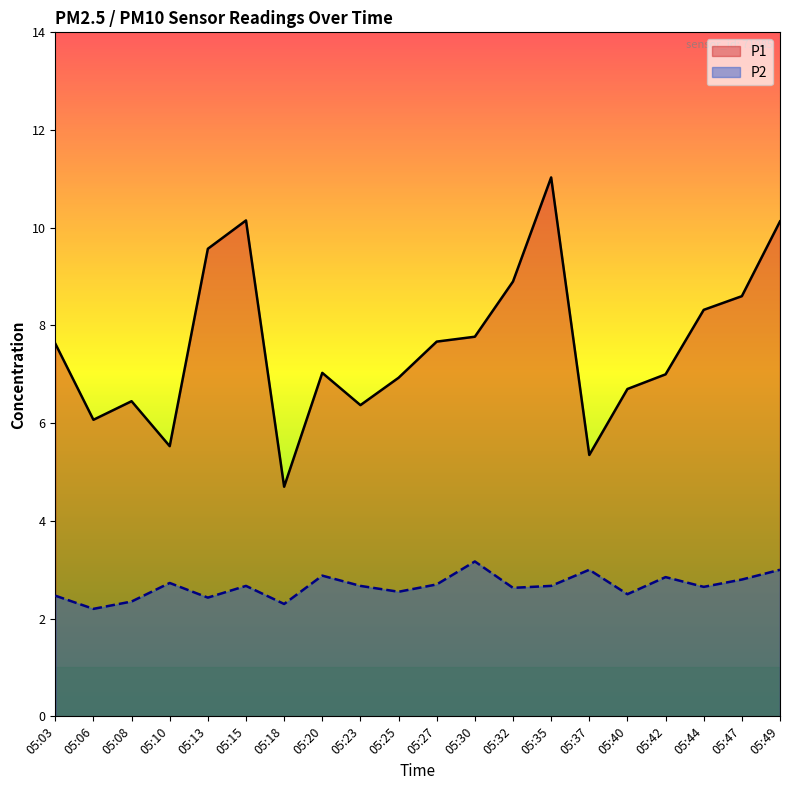

At how many categories does at least one series exceed 6?

17